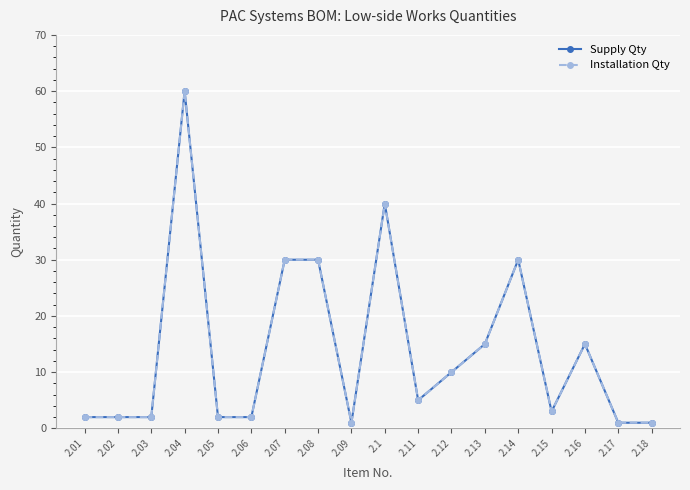

Is this an area chart (filled region under the line)?

No